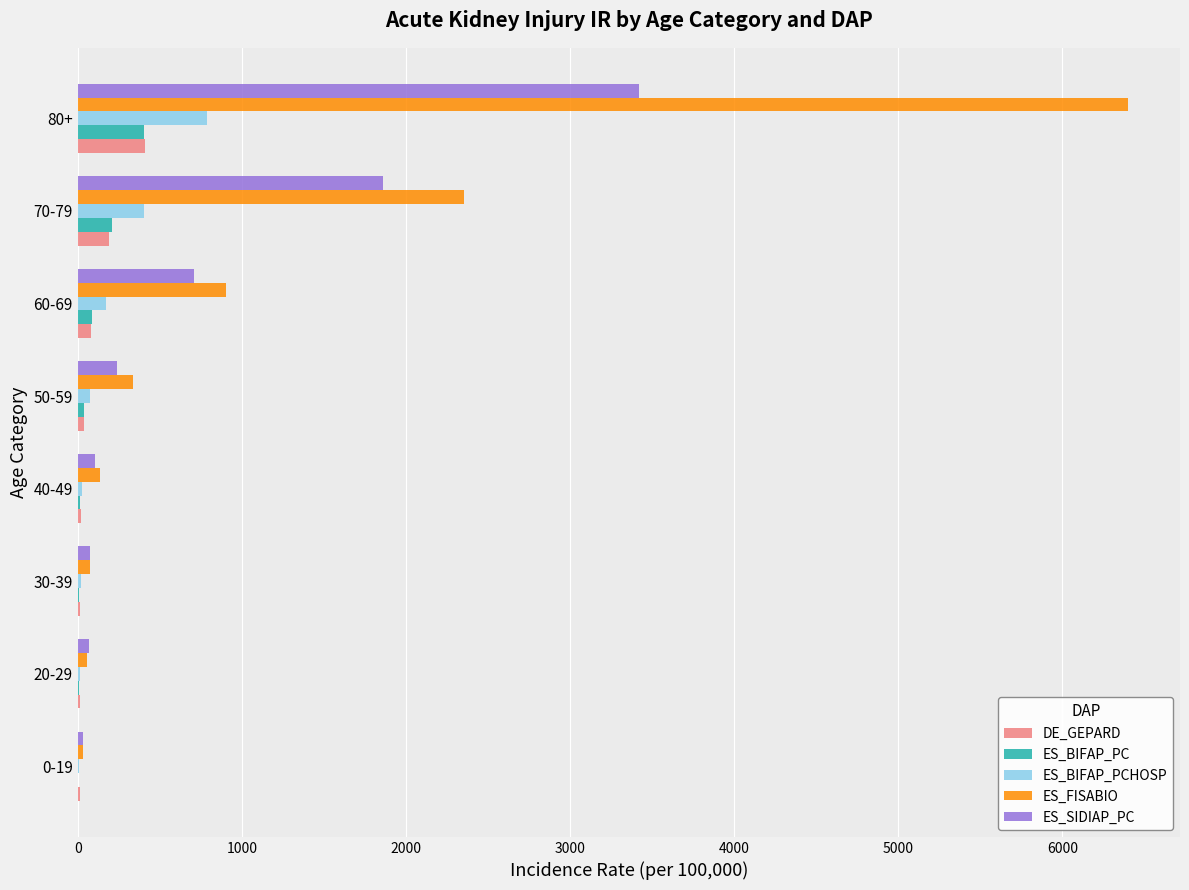

What is the sum of all ES_FISABIO values?

10296.3